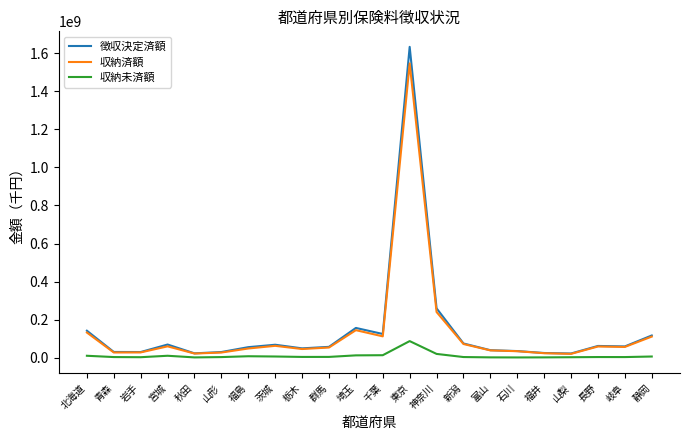

At which label is 収納未済額 closest to 43715755?

神奈川